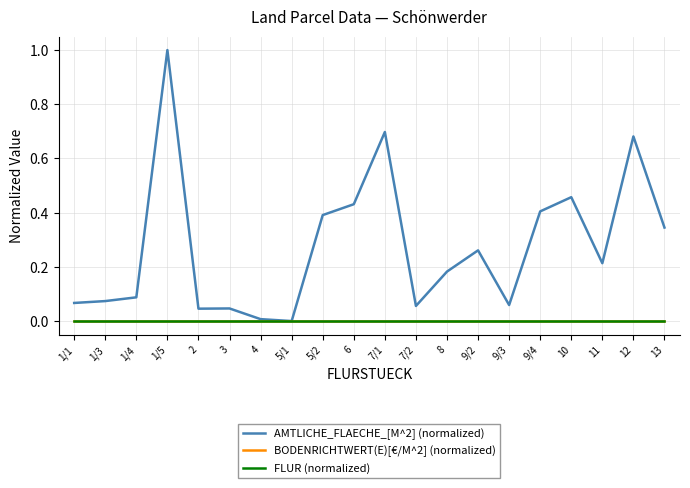

At how many categories does at least one series exceed 0?

19